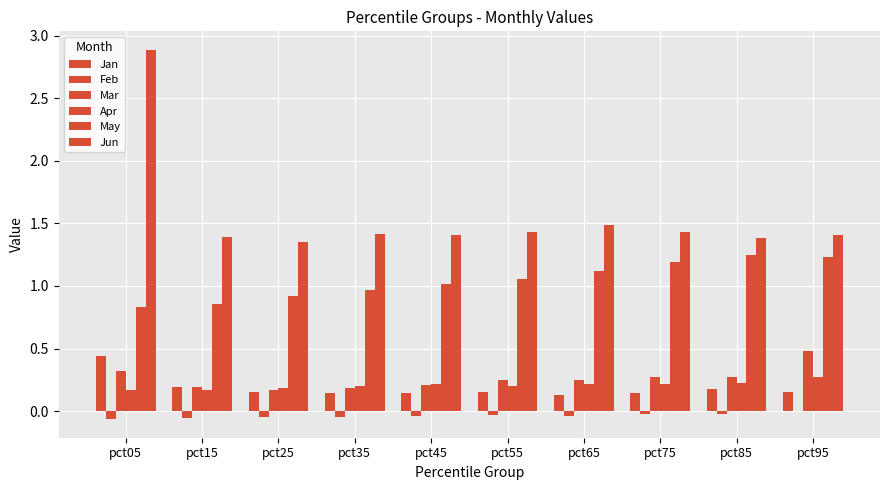

How many categories are shown in the chart?

10